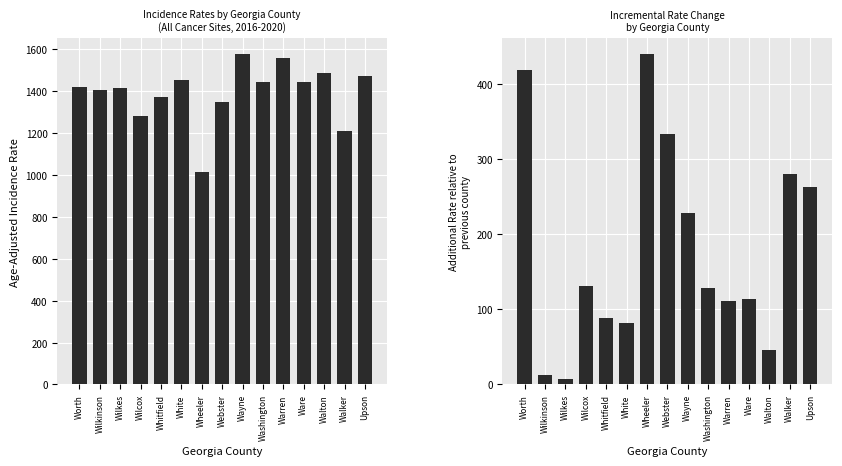

What is the smallest value displayed?

7.8